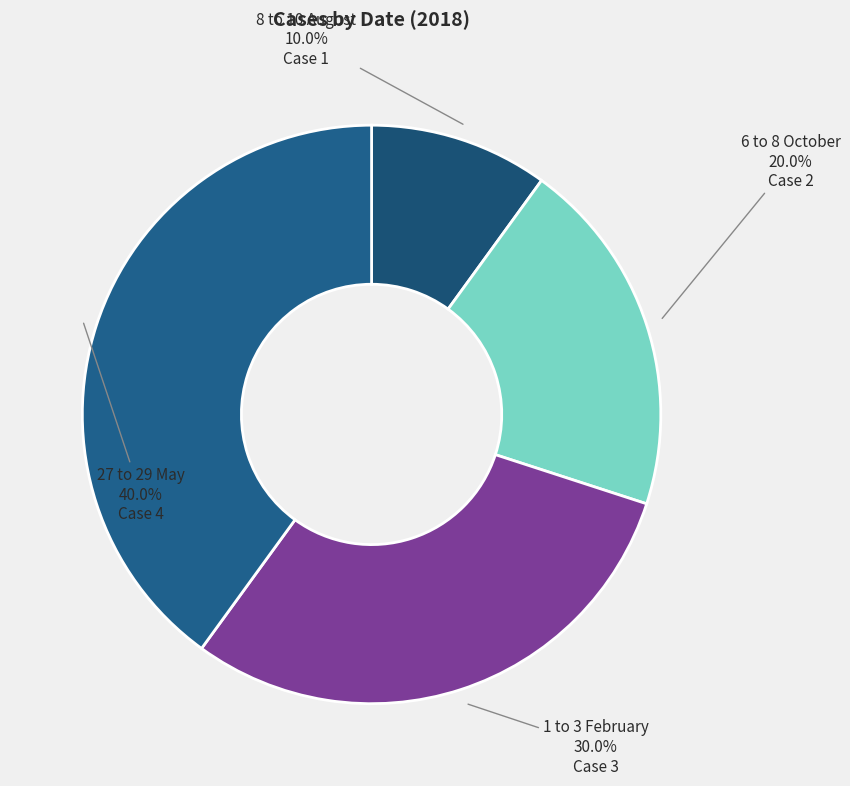

Which has a higher value, 8 to 10 August or 6 to 8 October?

6 to 8 October